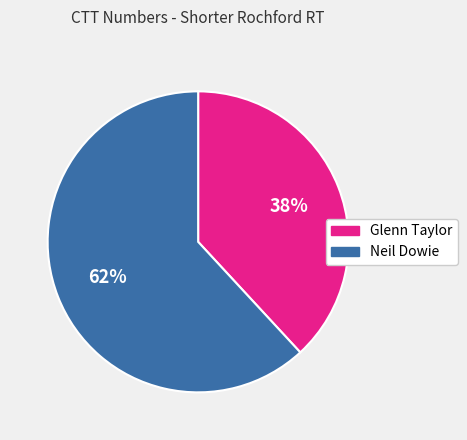

Is there a majority slice in this chart?

Yes